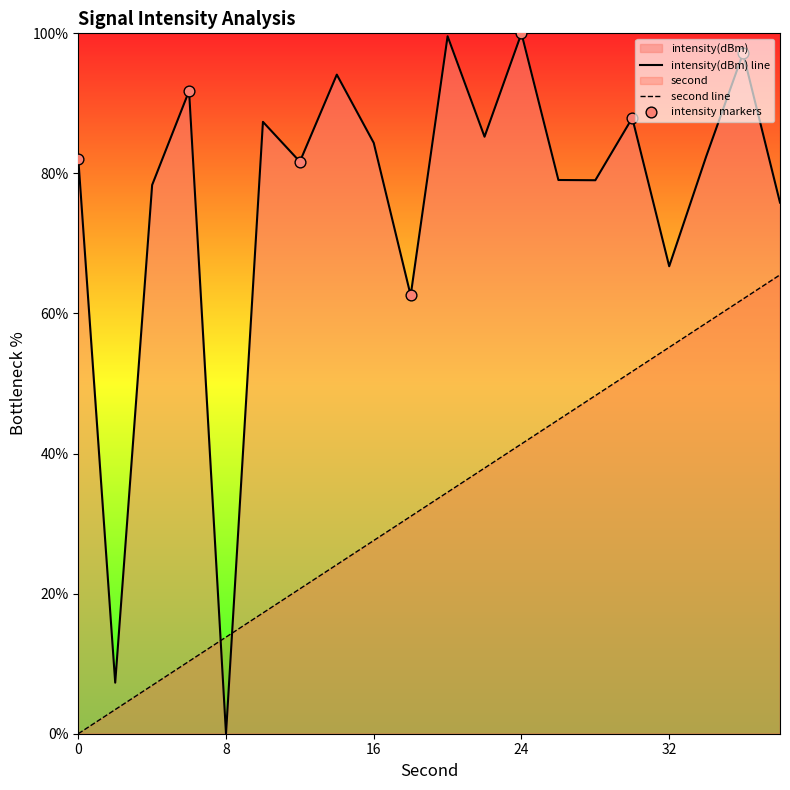

What are all the series names shown in the legend?

intensity(dBm), second